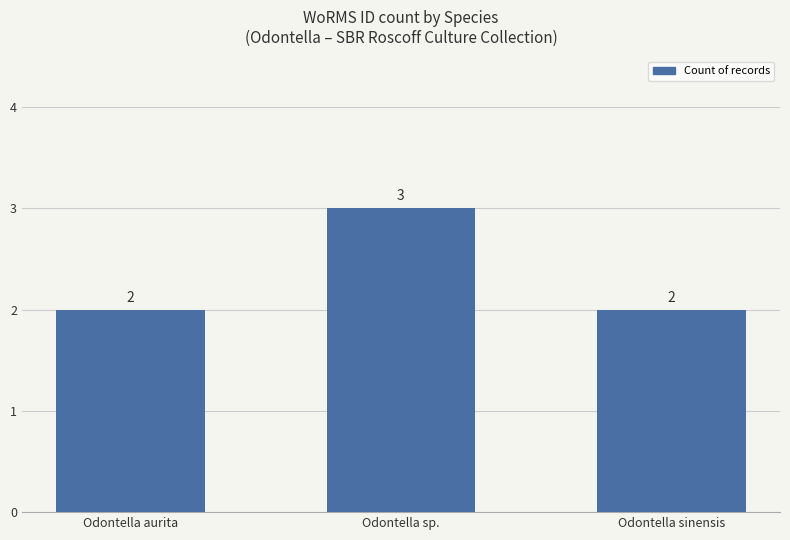

Reading right to left, extract all data points from this chart.

Odontella sinensis=2	Odontella sp.=3	Odontella aurita=2